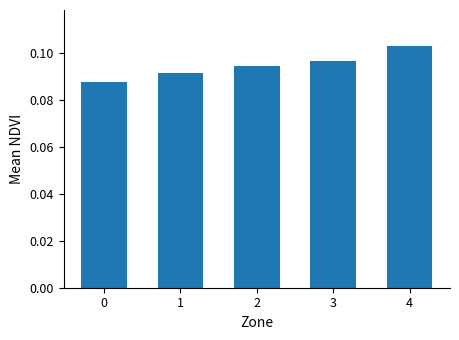

Count the number of categories in the chart.

5